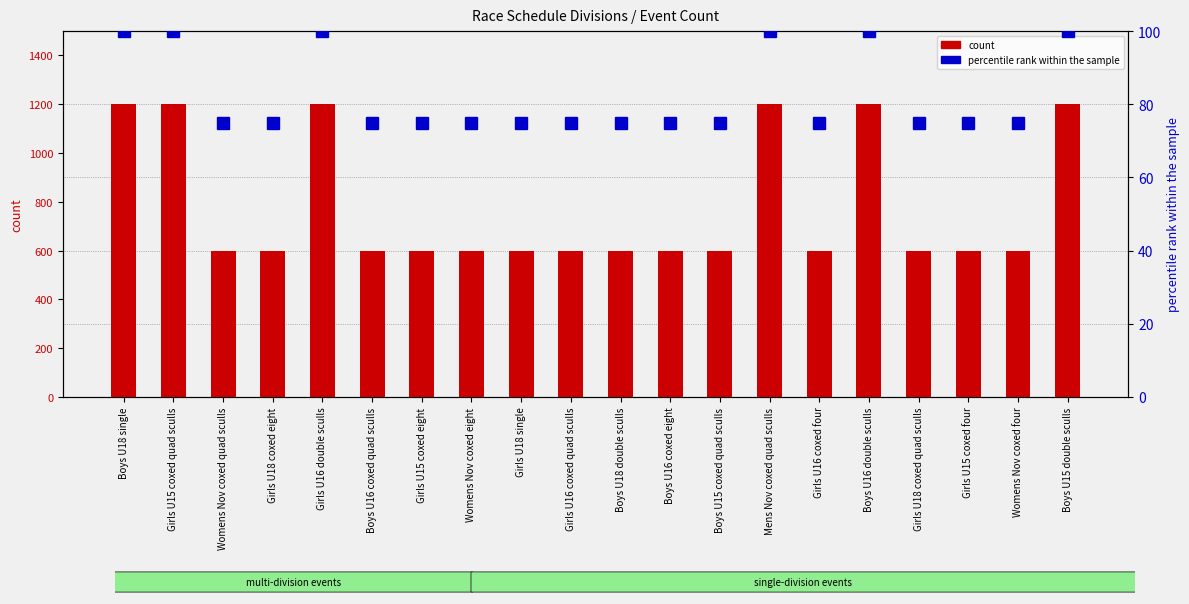

At which label is count closest to 900?

Boys U18 single